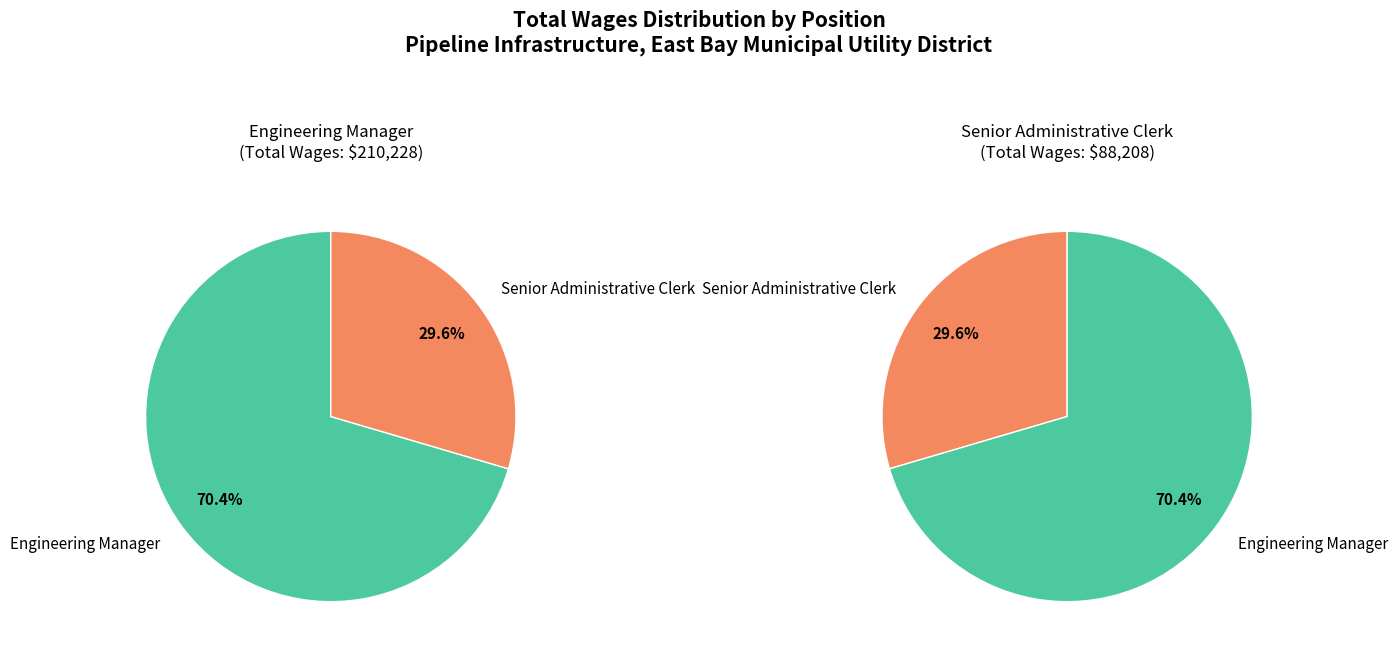

To the nearest percent, what portion does Senior Administrative Clerk represent?

30%